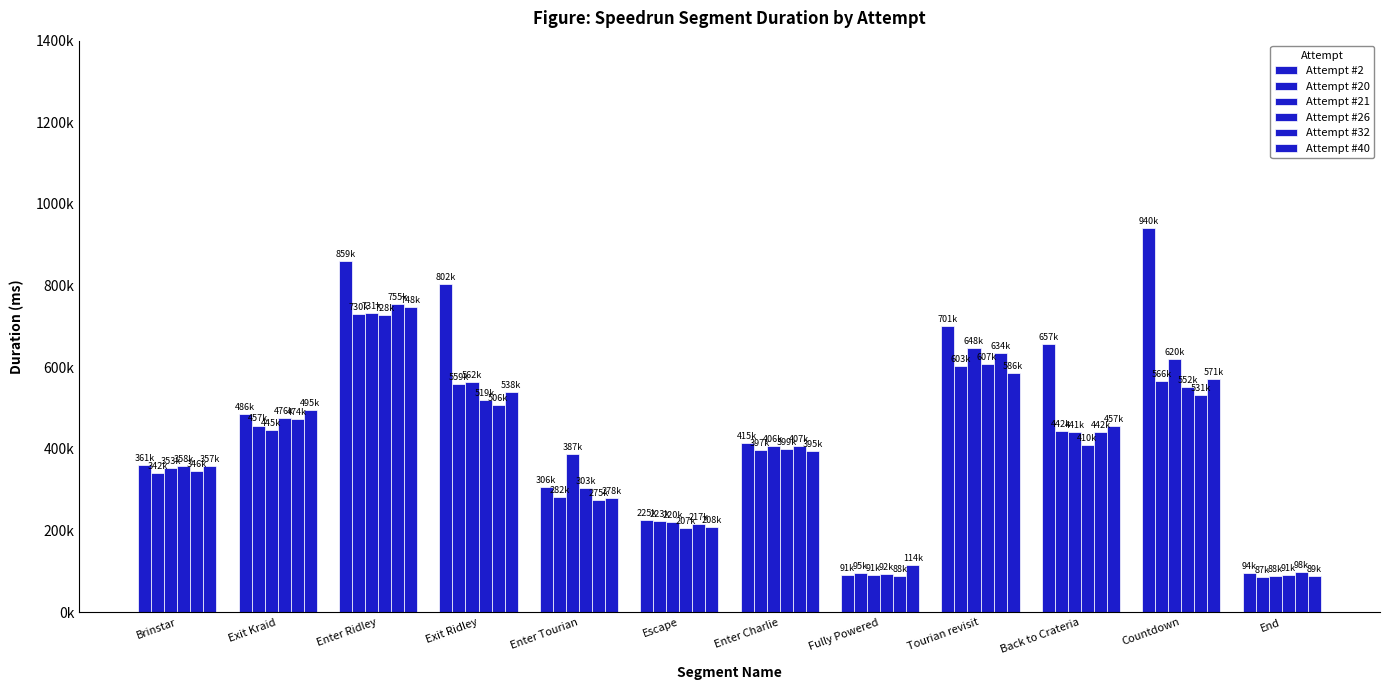

What is the value of the Attempt #40 bar at the 6th from the left?

208497